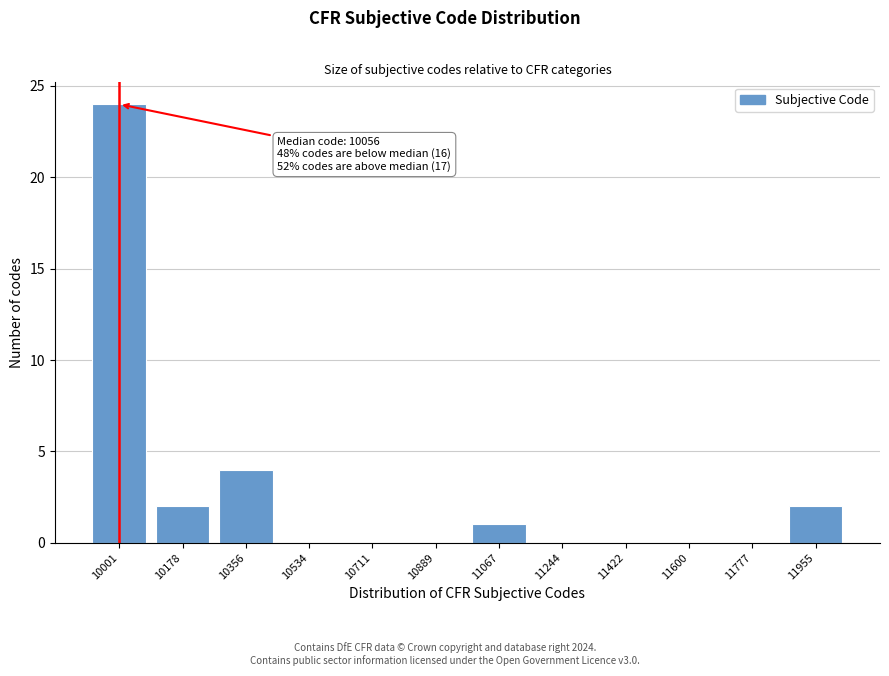

Reading right to left, extract all data points from this chart.

11955=2	11777=0	11600=0	11422=0	11244=0	11067=1	10889=0	10711=0	10534=0	10356=4	10178=2	10001=24